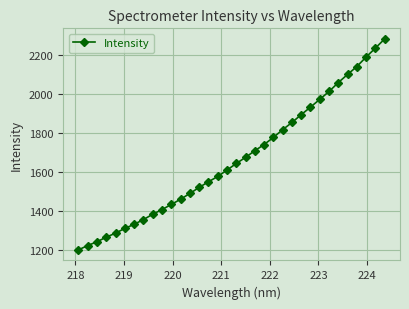

What is the difference between the maximum and minimum values?

1083.3